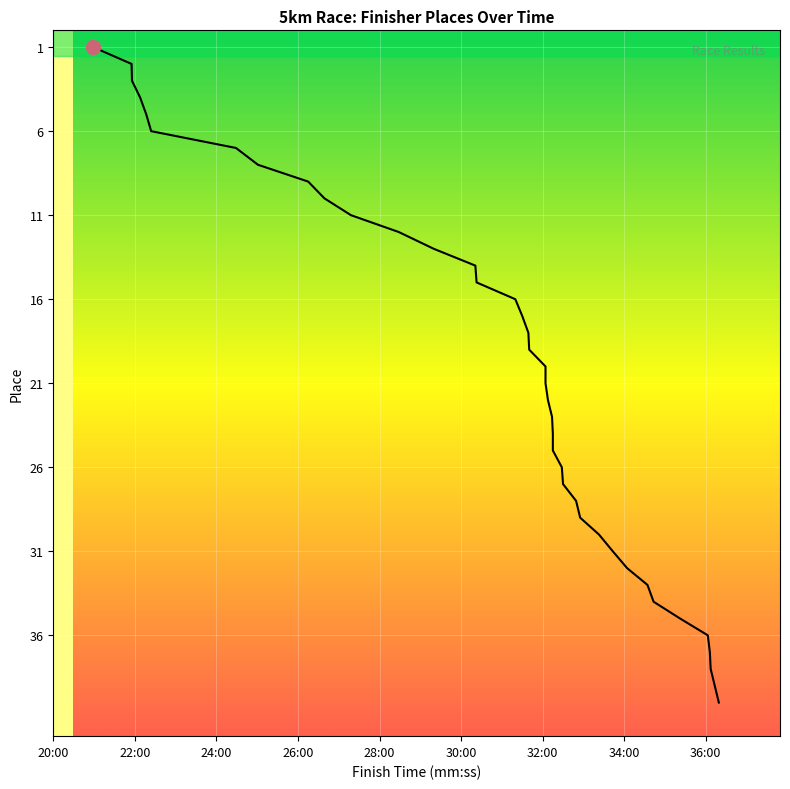

How many values are below 21?

20